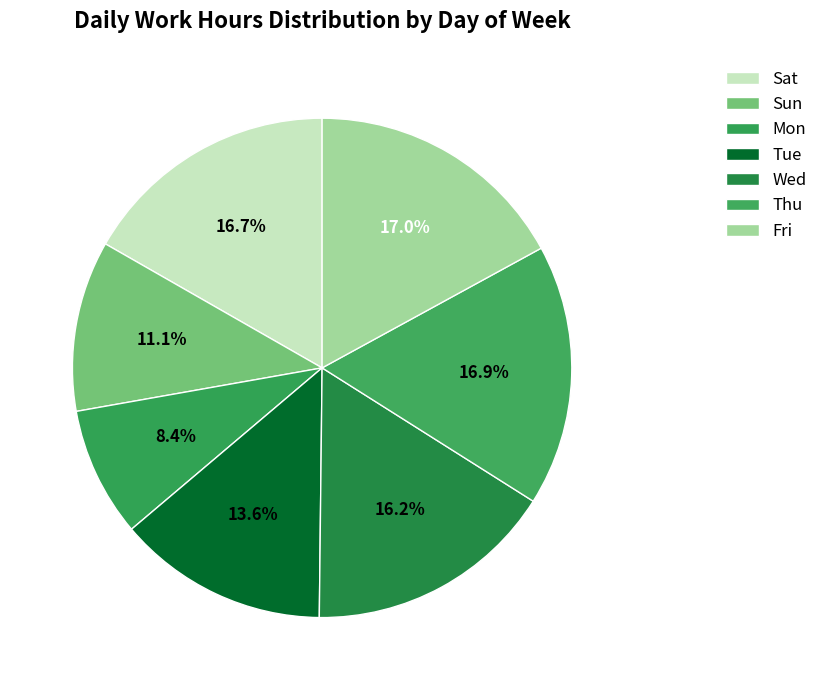

The Wed slice represents 23% of the pie. True or false?

False